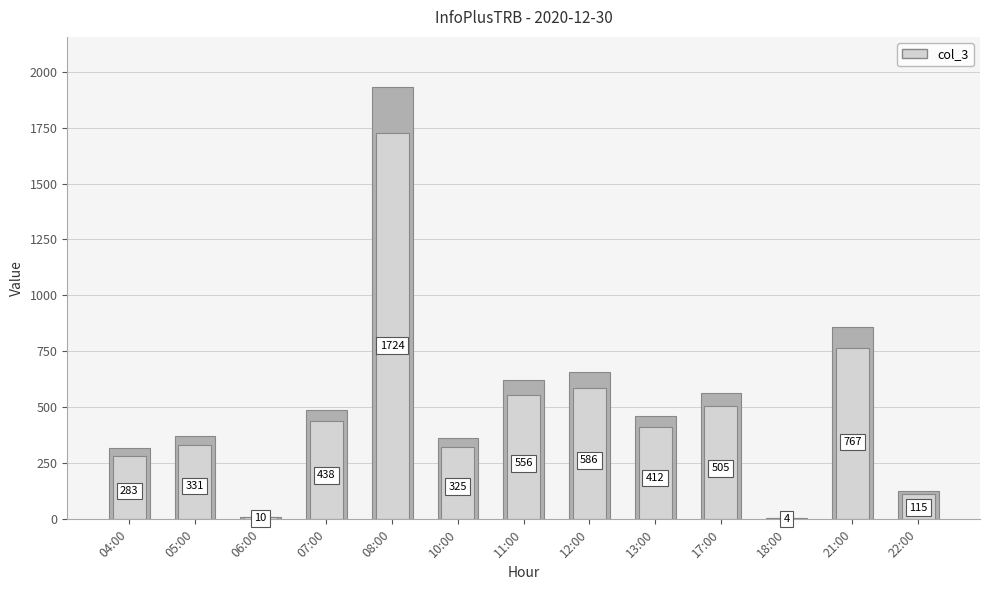

The value at 17:00 is 505. True or false?

True